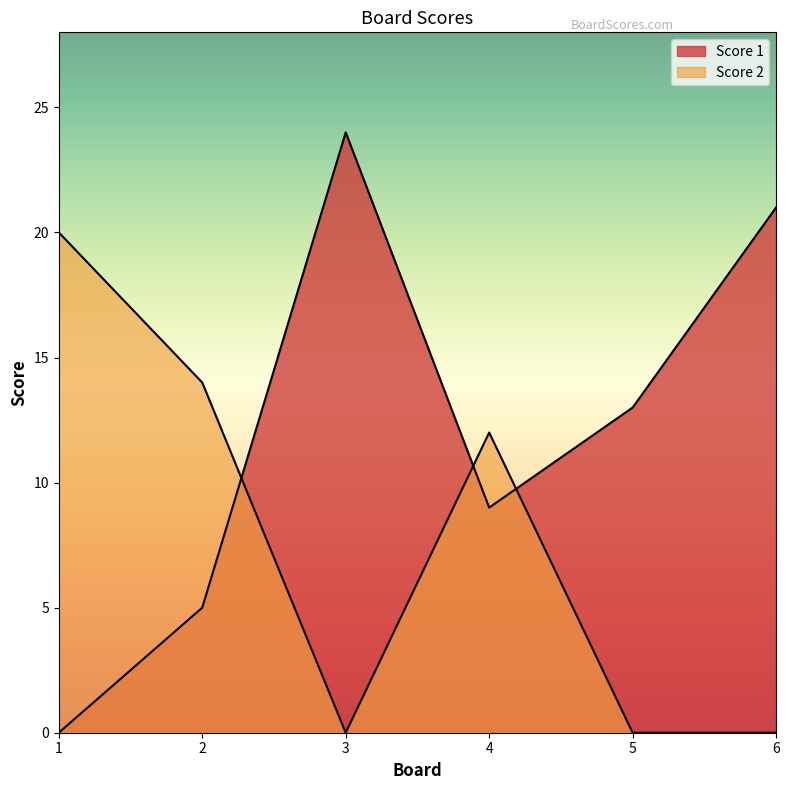

Reading left to right, extract all data points from this chart.

Score 1: 1=0	2=5	3=24	4=9	5=13	6=21
Score 2: 1=20	2=14	3=0	4=12	5=0	6=0